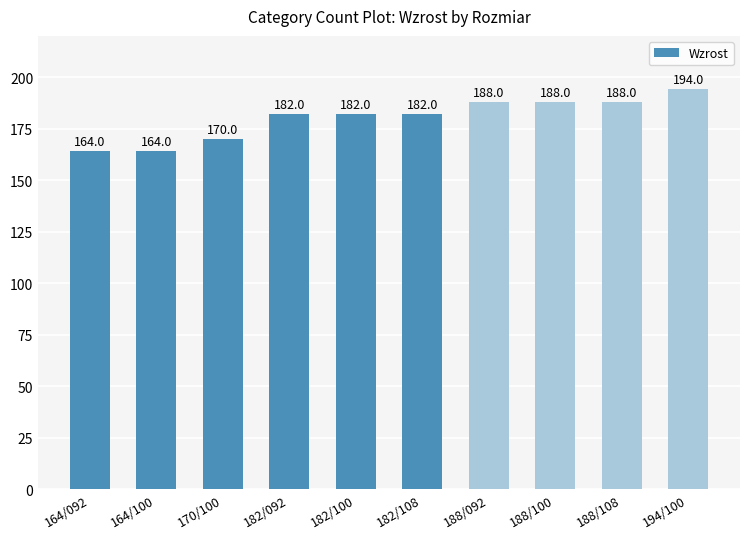

What is the approximate value at 164/100?

164